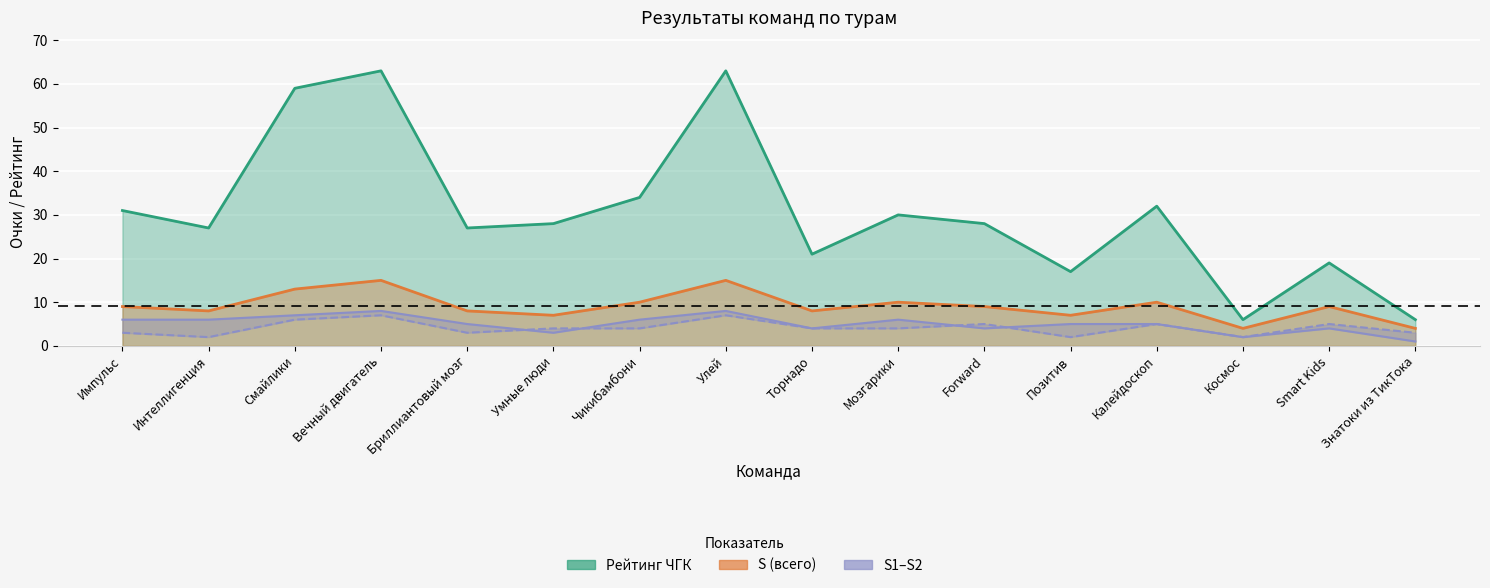

What is the value of the Рейтинг ЧГК point at the 5th from the left?

27